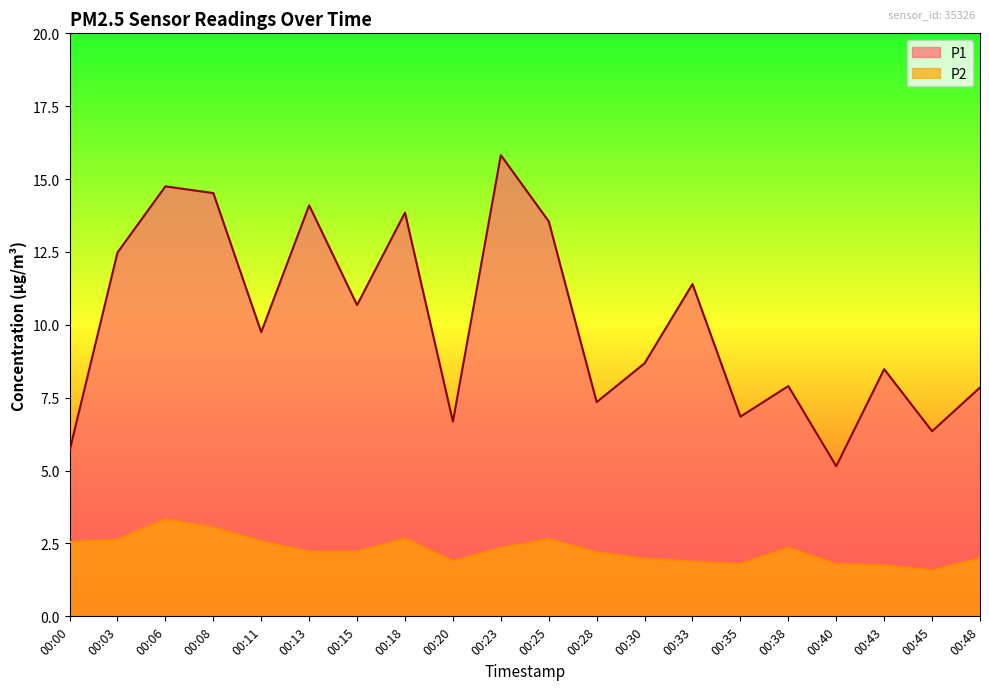

What value does the P1 series have at 00:11?

9.8